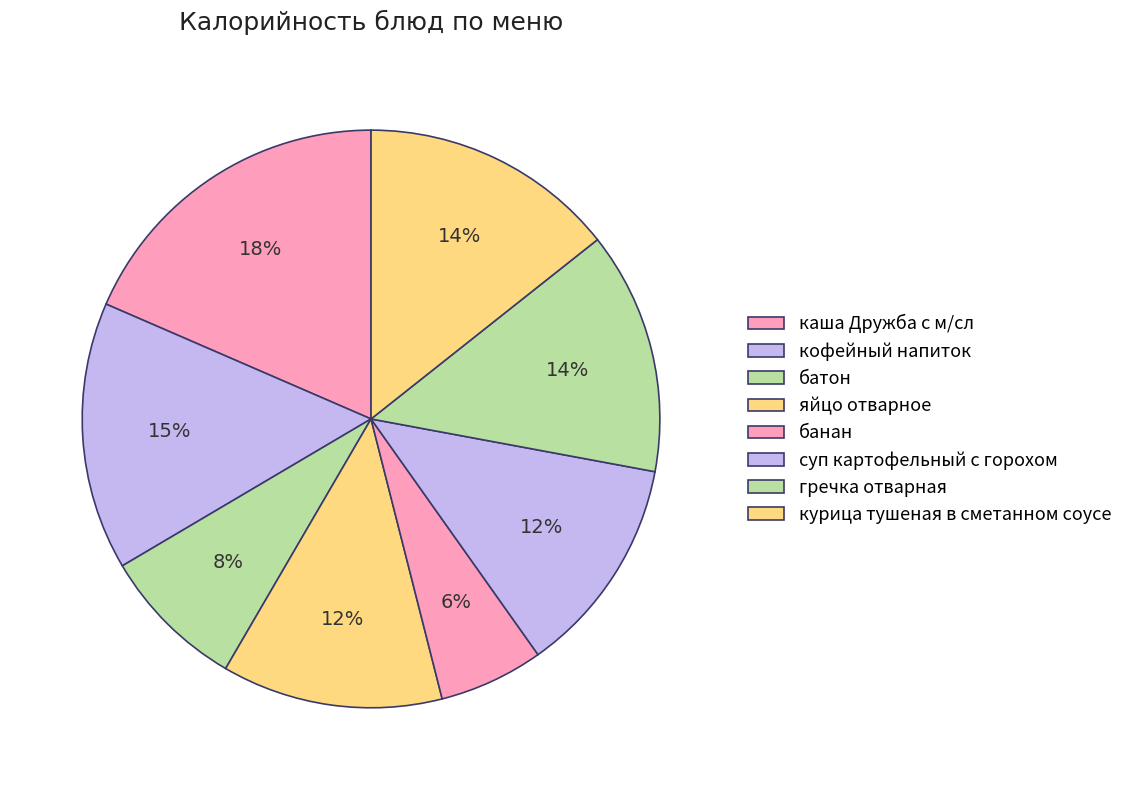

To the nearest percent, what is the average slice percentage?

12%